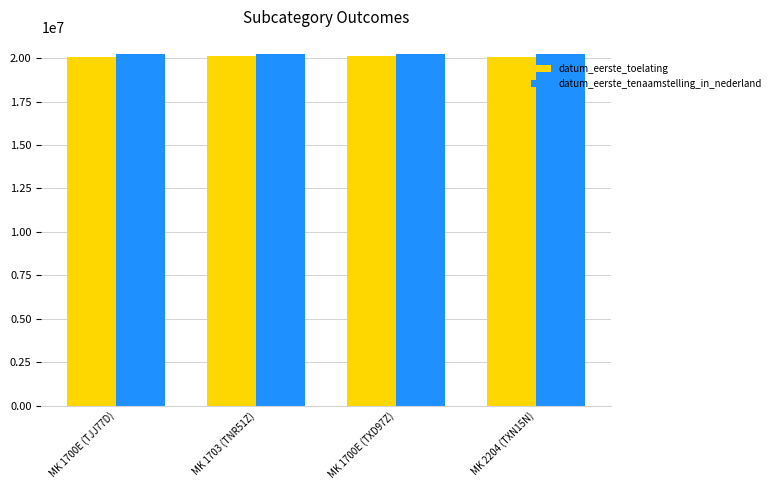

What is the label of the 2nd bar from the left?

MK 1703 (TNR51Z)